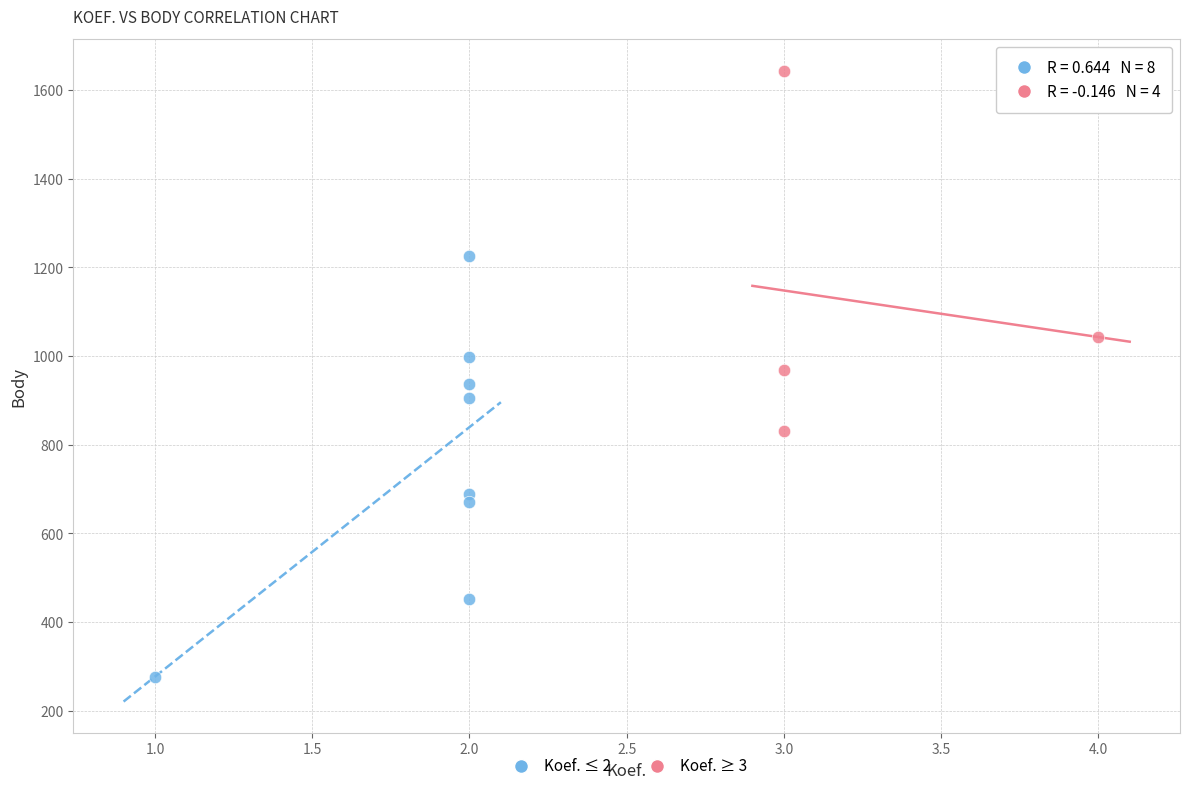

Which series has the largest Y range (max minus min)?

Koef. ≤ 2